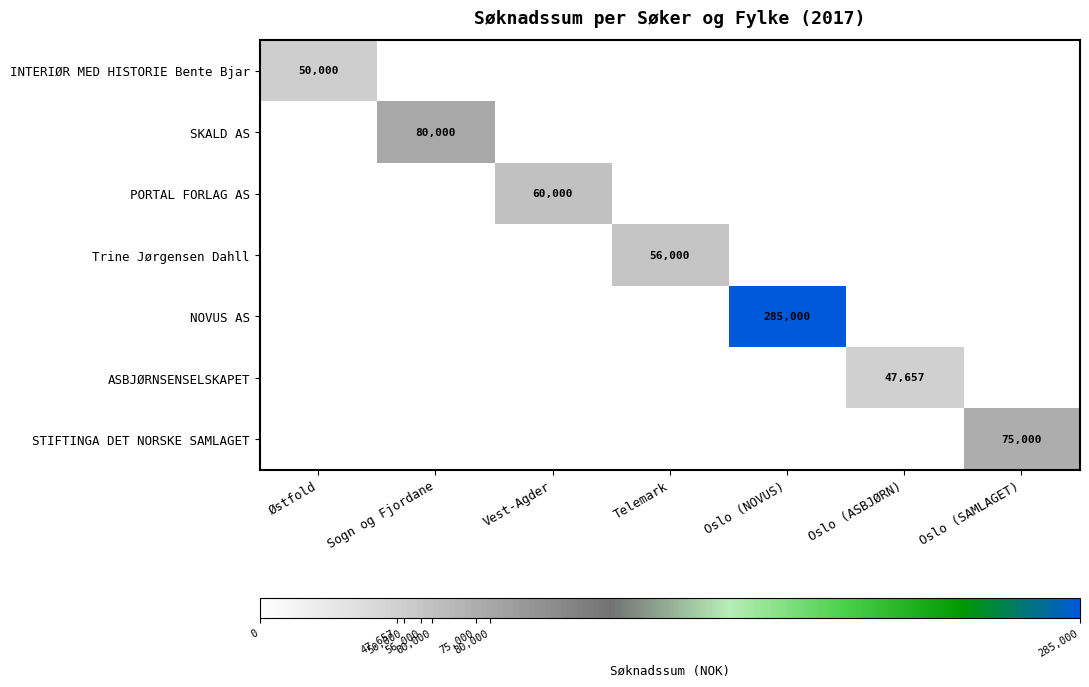

Which series has the largest total across all categories?

NOVUS AS